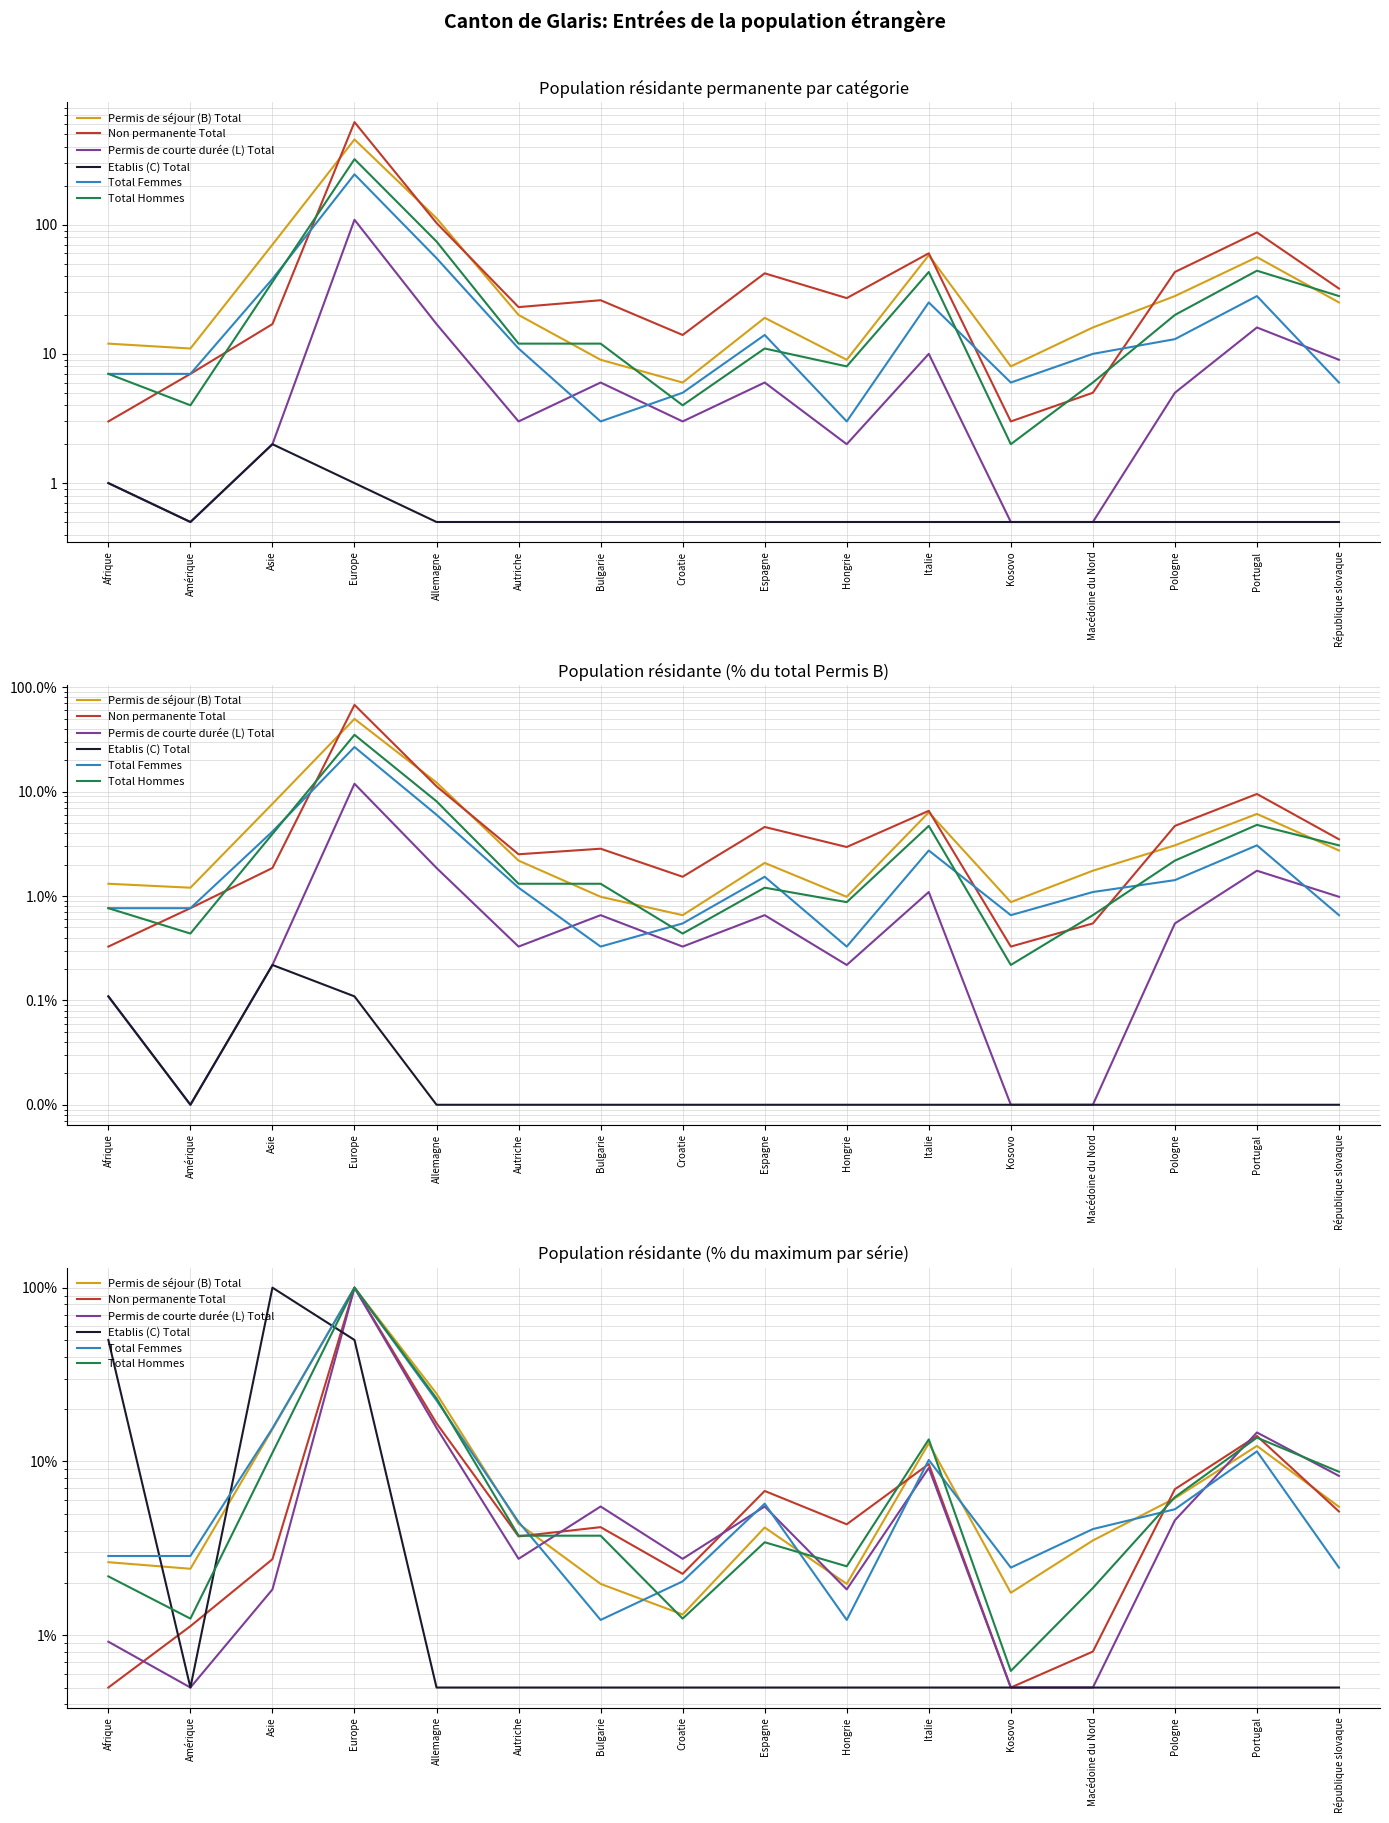

What is the difference between the second highest and second lowest values in the Total Hommes series?

21.8